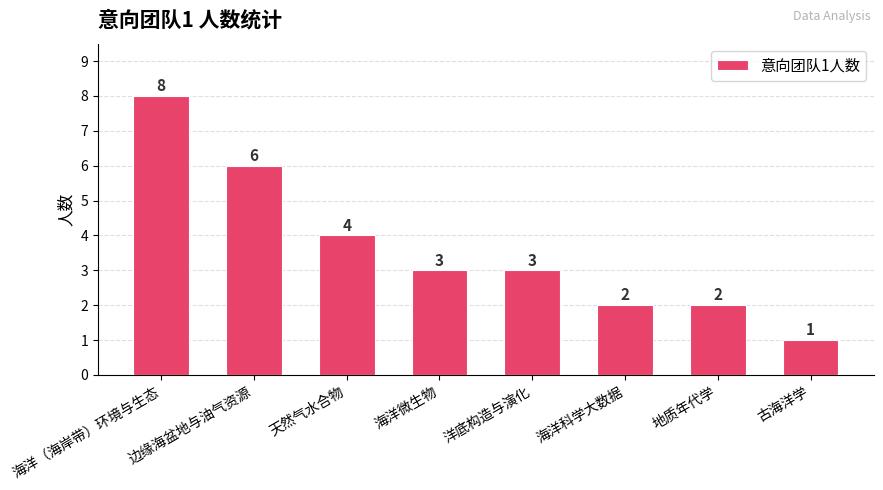

At which label does the data first exceed 3?

海洋（海岸带）环境与生态